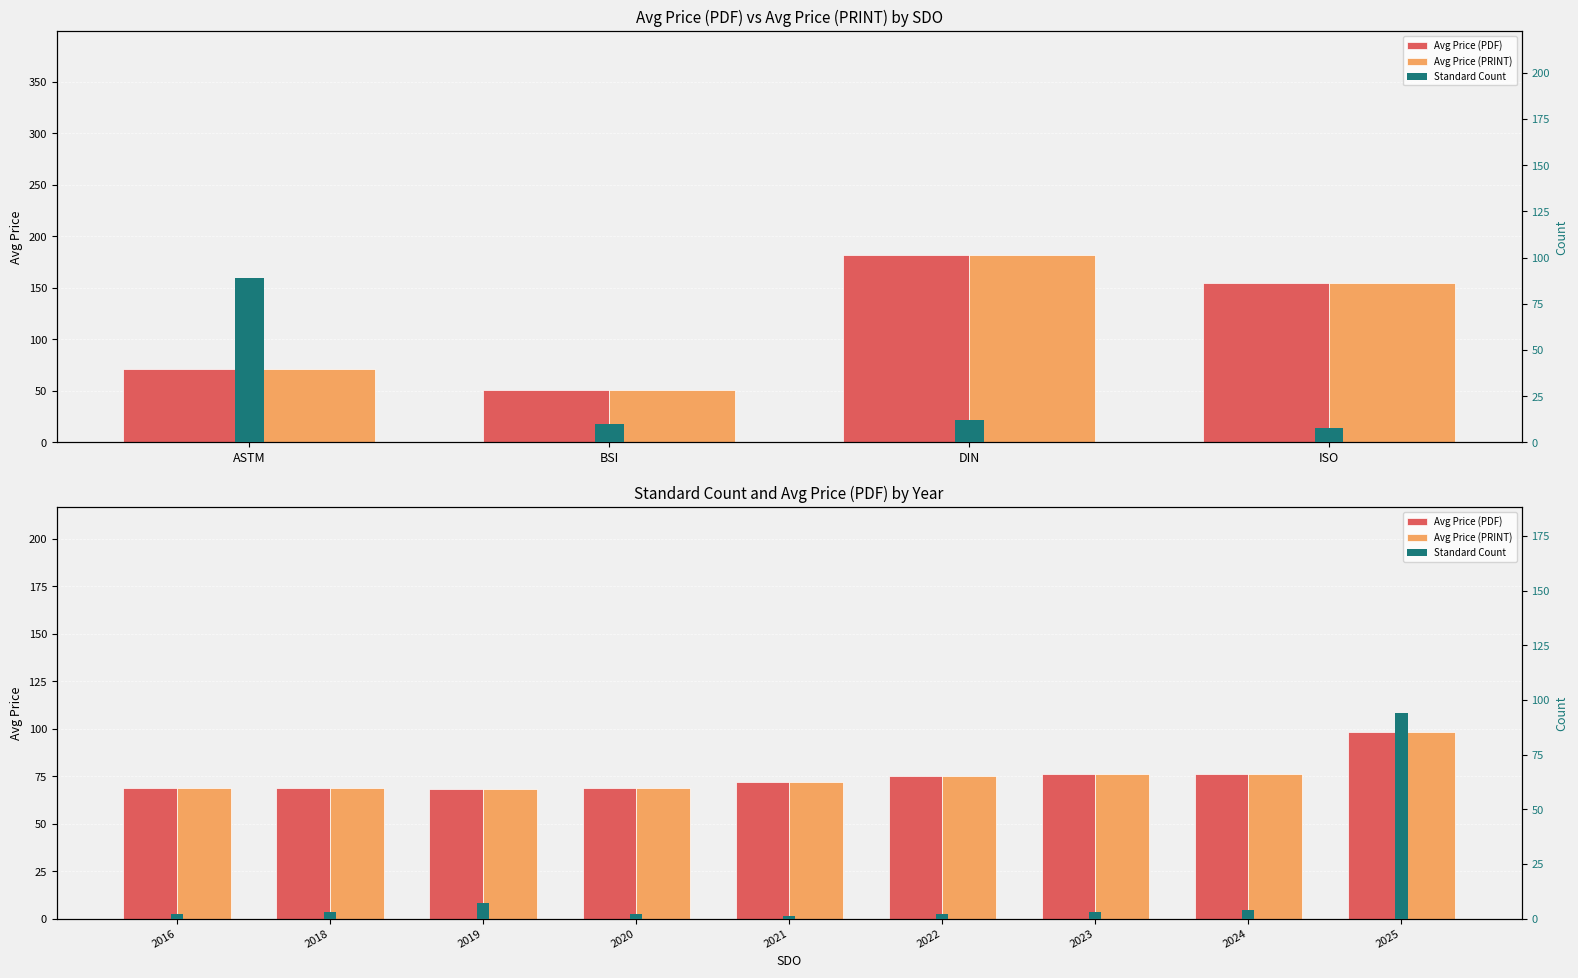

How many bars are there in each group?

3